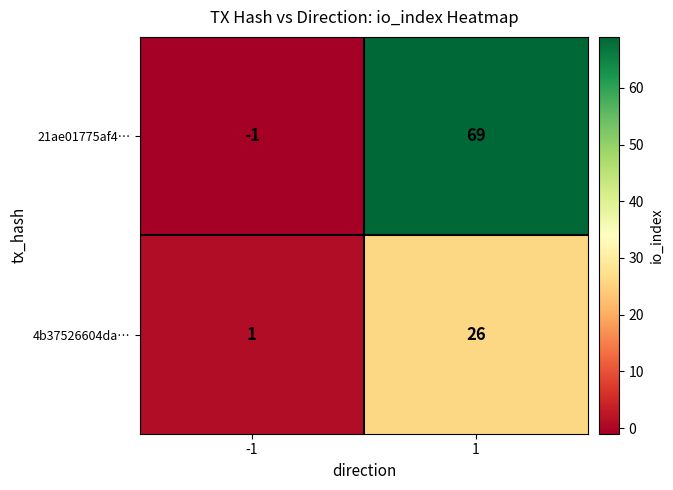

What is the difference between the 21ae01775af4… values at -1 and 1?

70